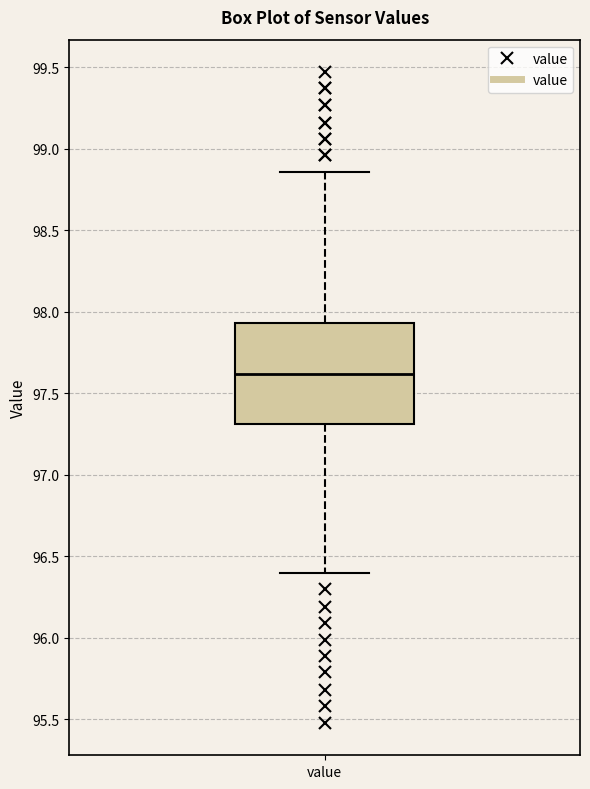

Transcribe this box plot: give where the median line is, the range the box spans, and where the two whiskers end, as read against the y-axis. The values are not printed on the chart, so give them approximately, as read against the axis.

median 97.60, box 97.30 to 97.95, whiskers 96.40 to 98.85